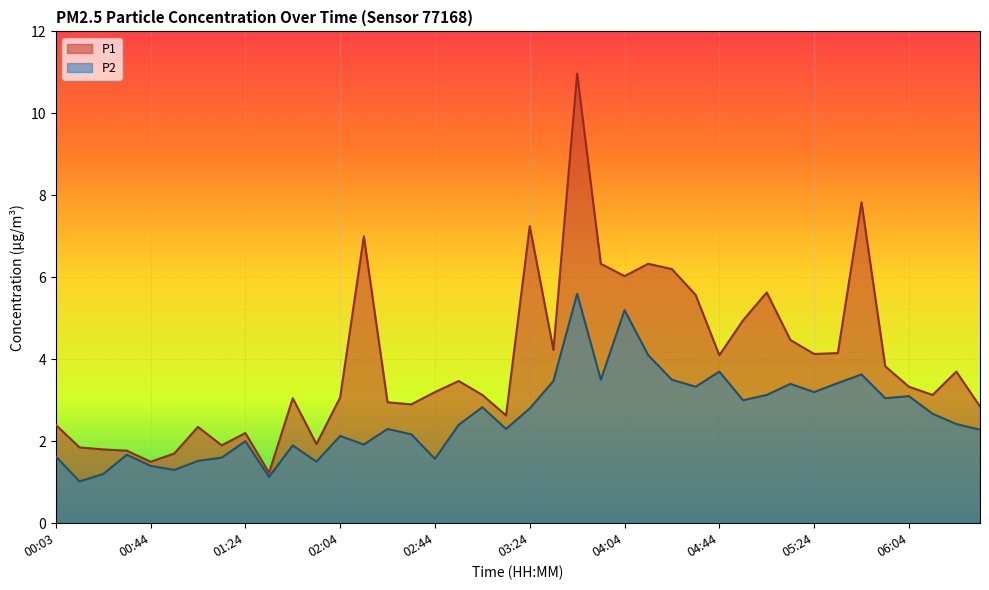

True or false: P2 has more than 2 points higher than both neighbors.

True